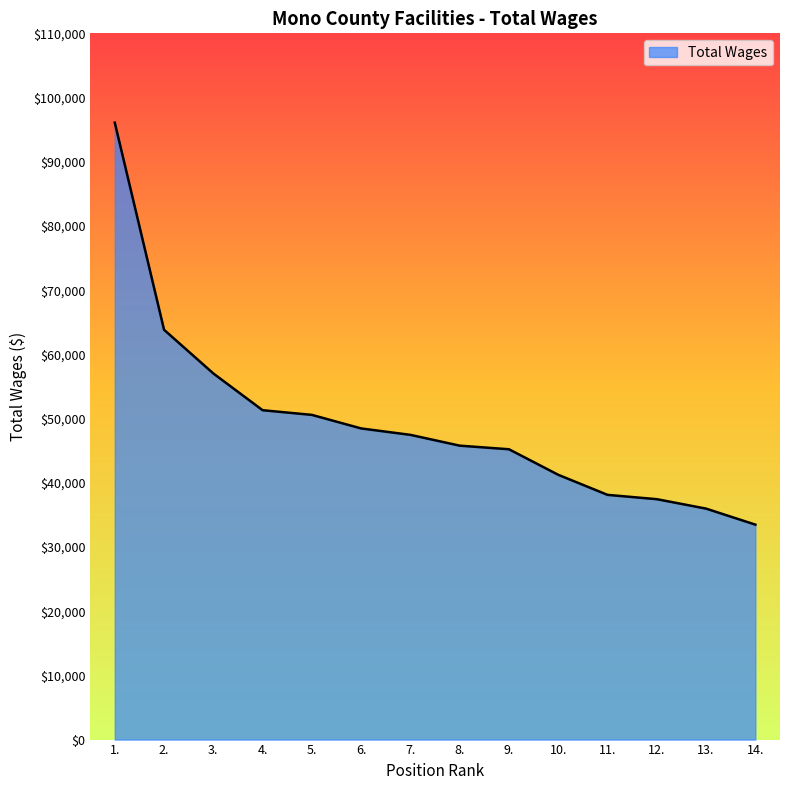

What is the difference between the values at 13. and 9.?

9245